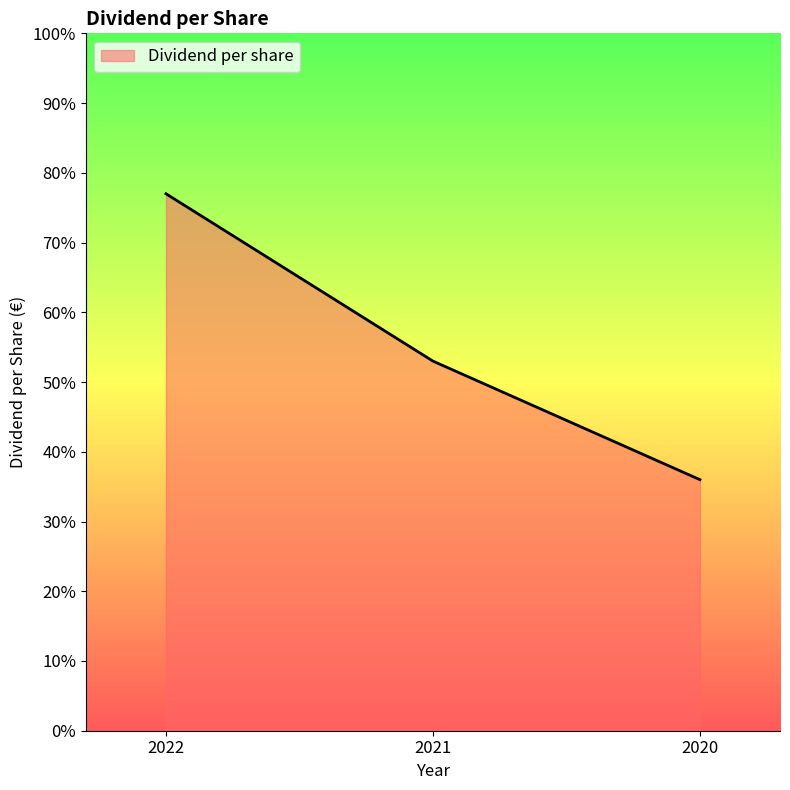

Is this an area chart (filled region under the line)?

Yes